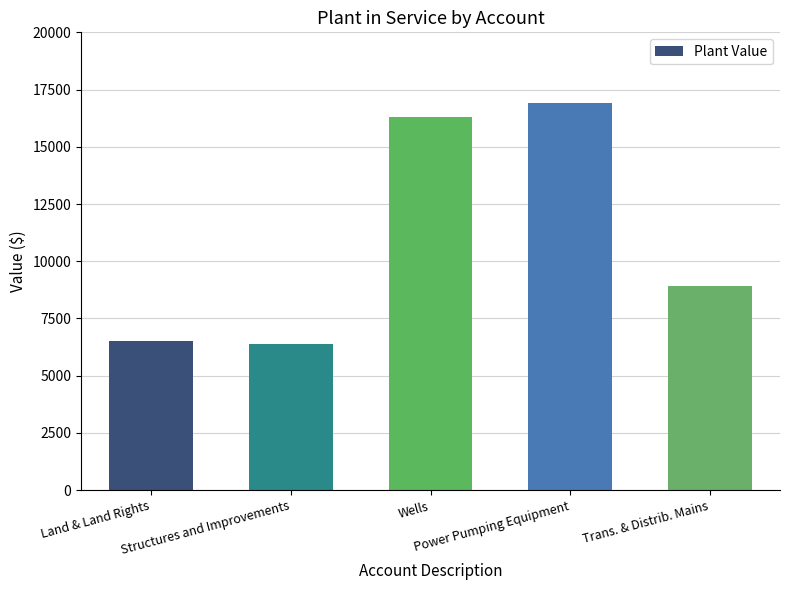

True or false: the data shows 28412 at Power Pumping Equipment.

False